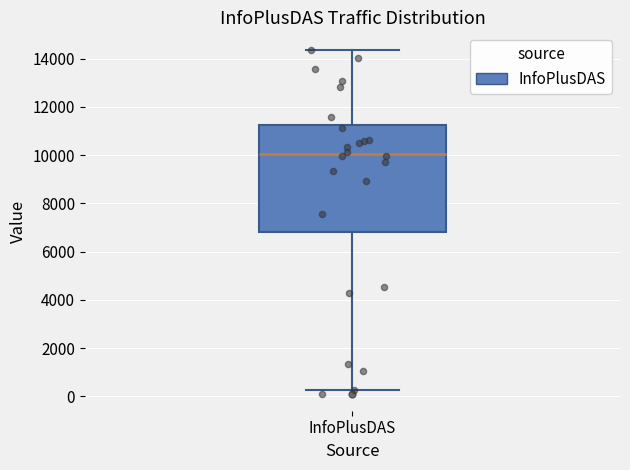

Where does the upper whisker of the box for InfoPlusDAS end on the y-axis? The values are not printed on the chart, so give them approximately, as read against the axis.

14400